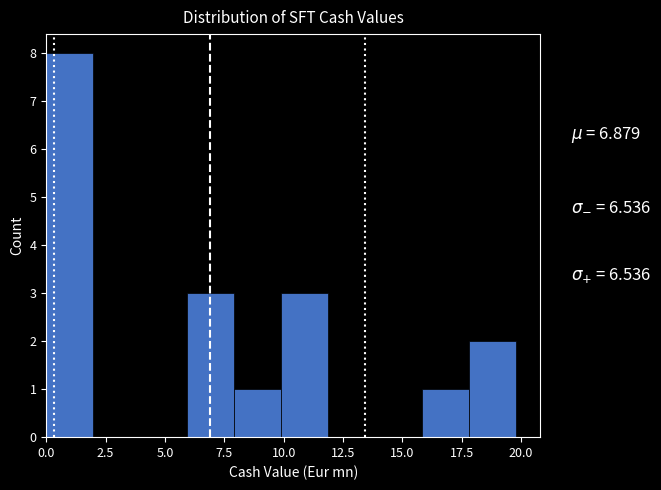

Around what value on the x-axis is the tallest bar? Give the approximate position of its centre, as read against the axis.

1.0